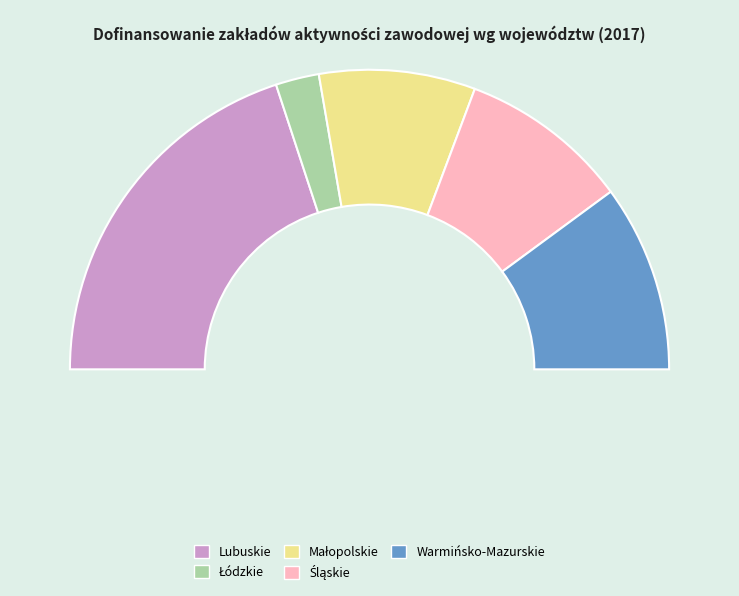

To the nearest percent, what is the difference between the largest and smallest slice percentages?

35%